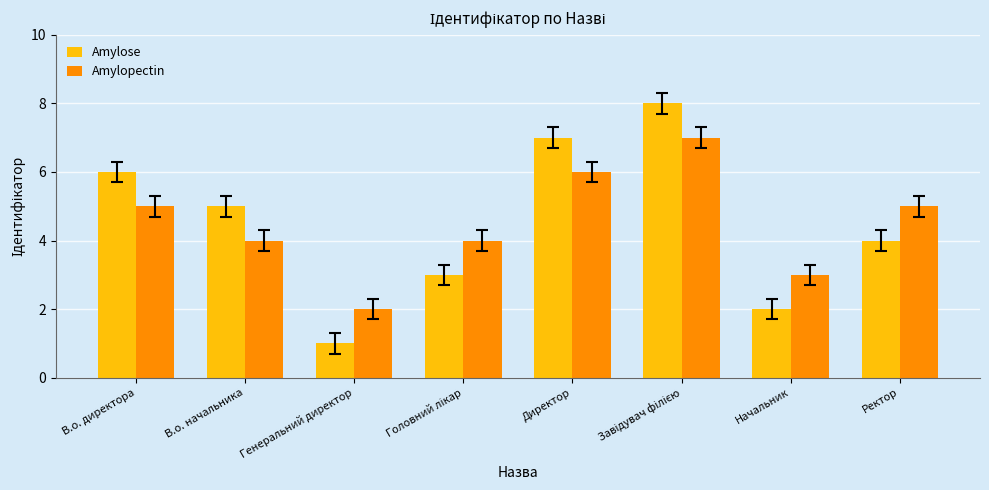

True or false: Amylopectin has a value of 5 at Ректор.

True